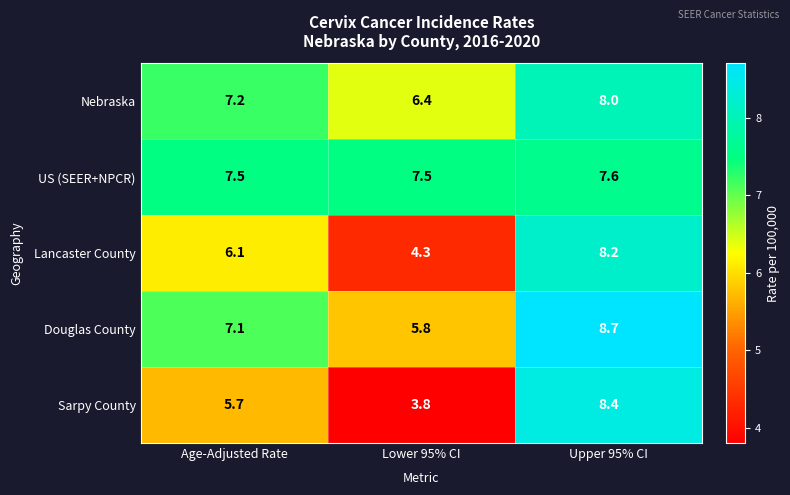

At which category does the chart reach its peak across all series?

Upper 95% CI